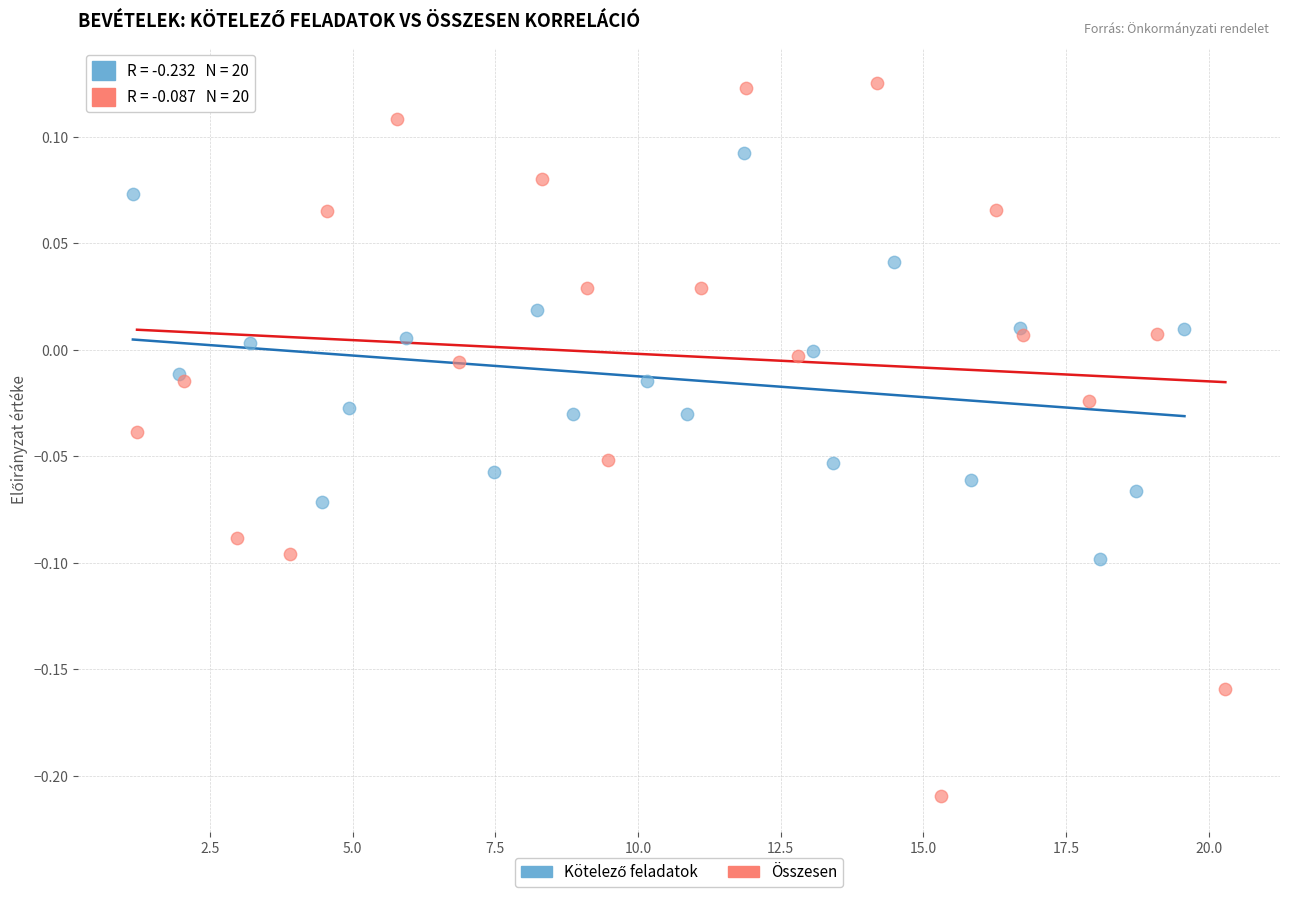

Which series has the largest Y range (max minus min)?

Összesen